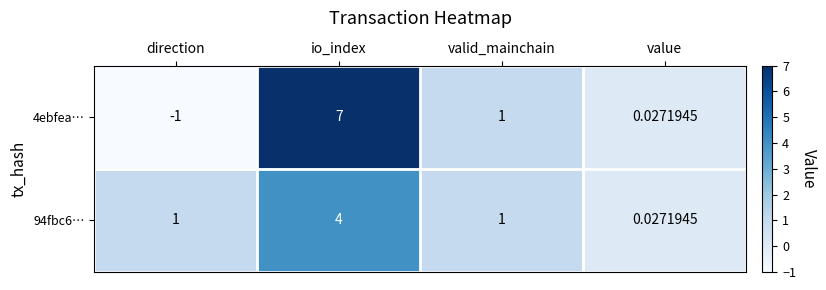

List the labels in order of 4ebfea… value, smallest first.

direction, value, valid_mainchain, io_index